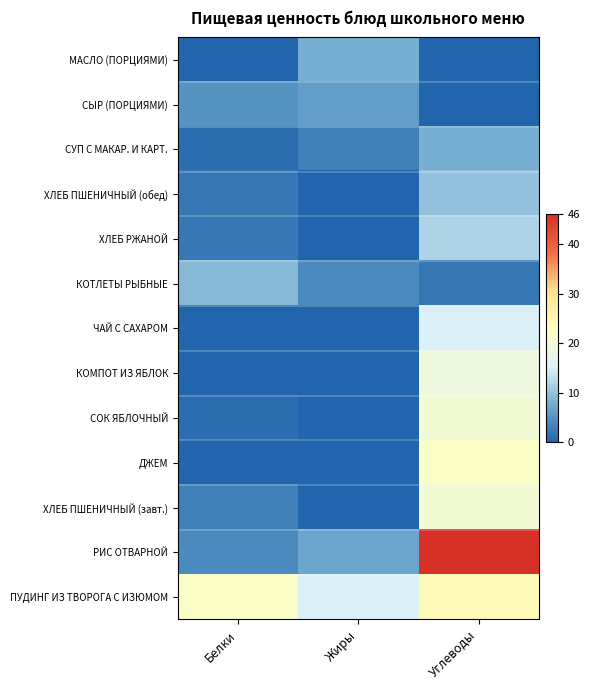

At Углеводы, list the series in order from largest to smallest.

РИС ОТВАРНОЙ, ПУДИНГ ИЗ ТВОРОГА С ИЗЮМОМ, ДЖЕМ, СОК ЯБЛОЧНЫЙ, ХЛЕБ ПШЕНИЧНЫЙ (завт.), КОМПОТ ИЗ ЯБЛОК, ЧАЙ С САХАРОМ, ХЛЕБ РЖАНОЙ, ХЛЕБ ПШЕНИЧНЫЙ (обед), СУП С МАКАР. И КАРТ., КОТЛЕТЫ РЫБНЫЕ, МАСЛО (ПОРЦИЯМИ), СЫР (ПОРЦИЯМИ)